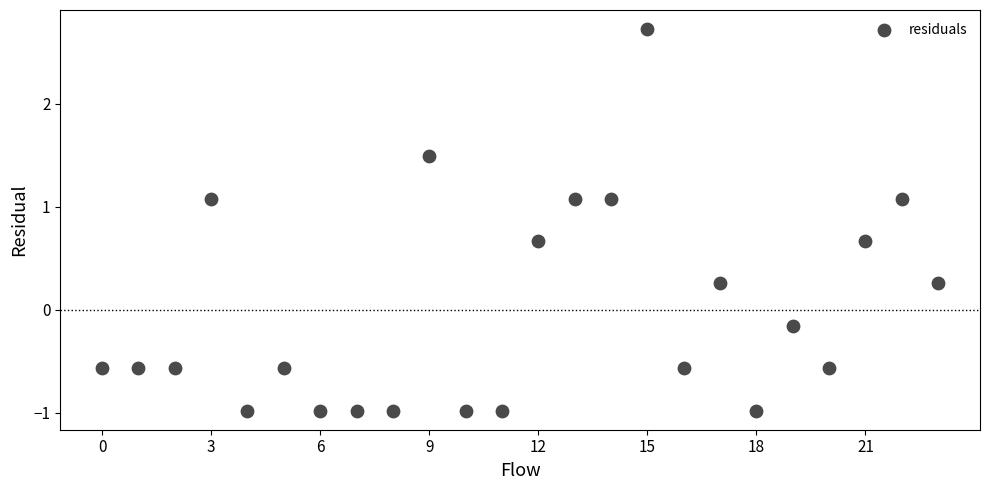

What is the range of Y values (max minus min)?

3.7